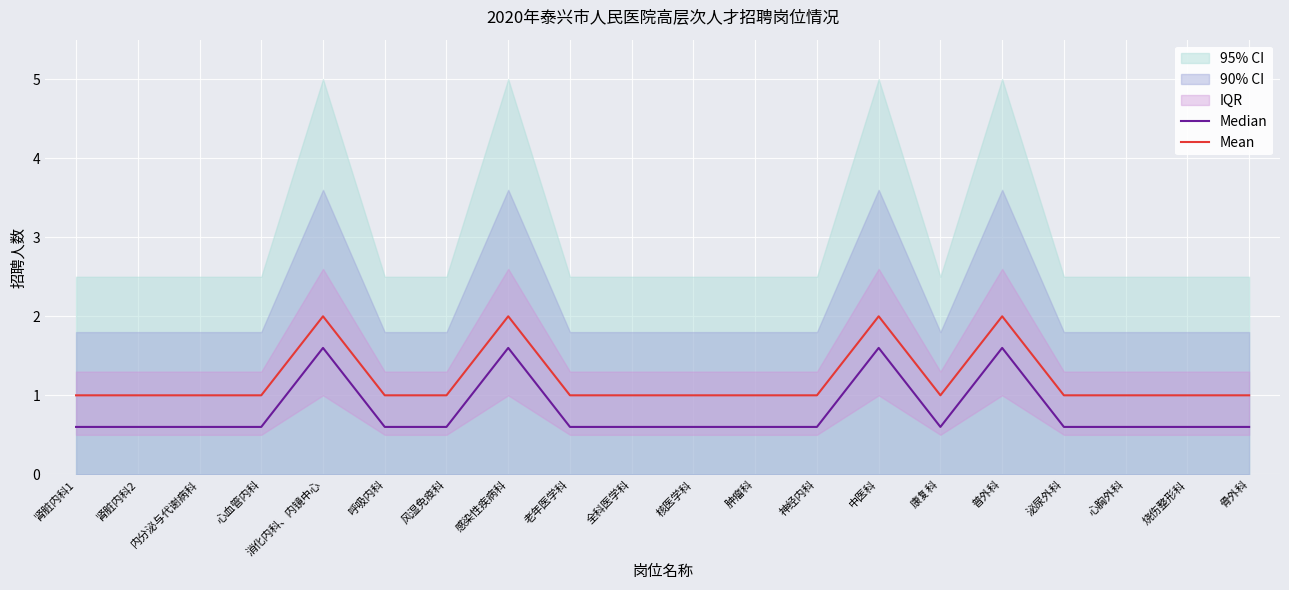

Is the value of Mean at 内分泌与代谢病科 greater than the value of Median at 消化内科、内镜中心?

No